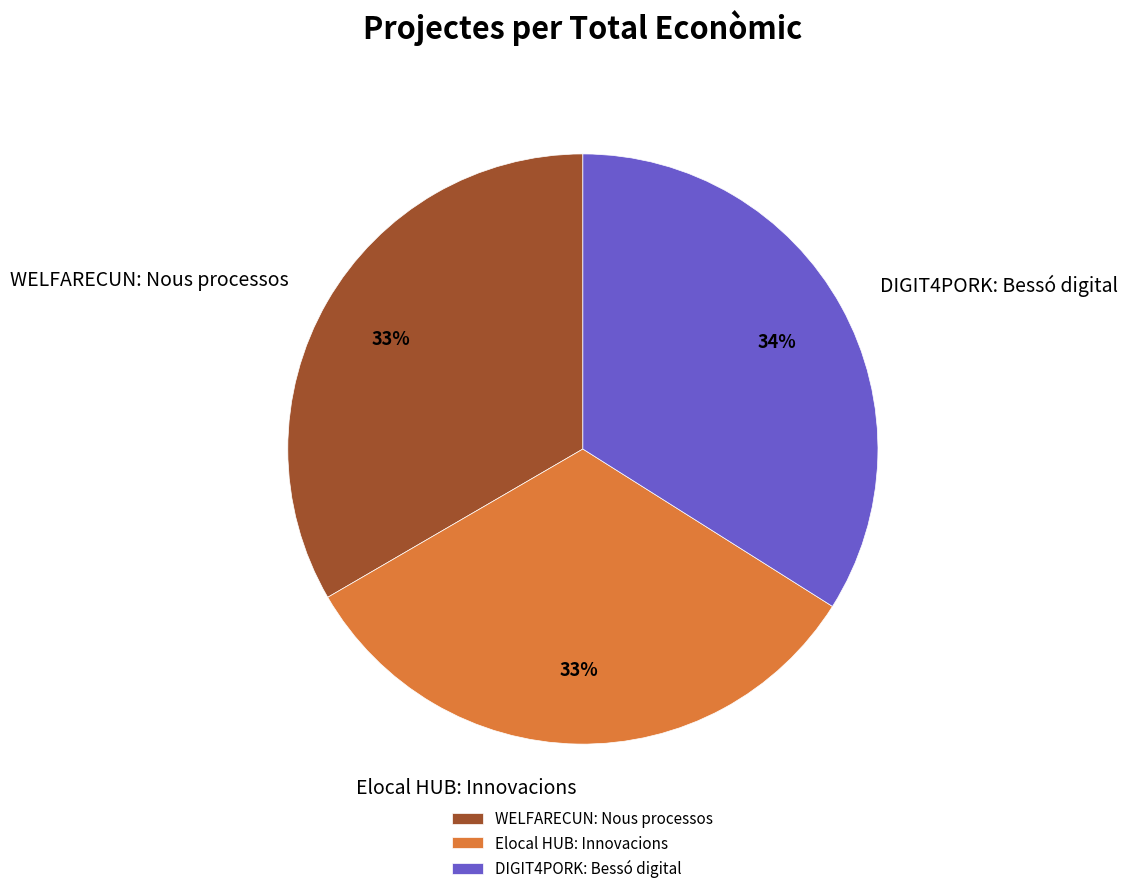

What percentage is the DIGIT4PORK: Bessó digital slice, to the nearest percent?

34%